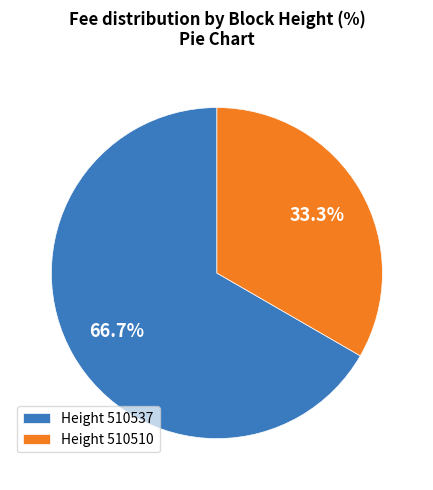

Rank the categories by value from lowest to highest.

Height 510510, Height 510537